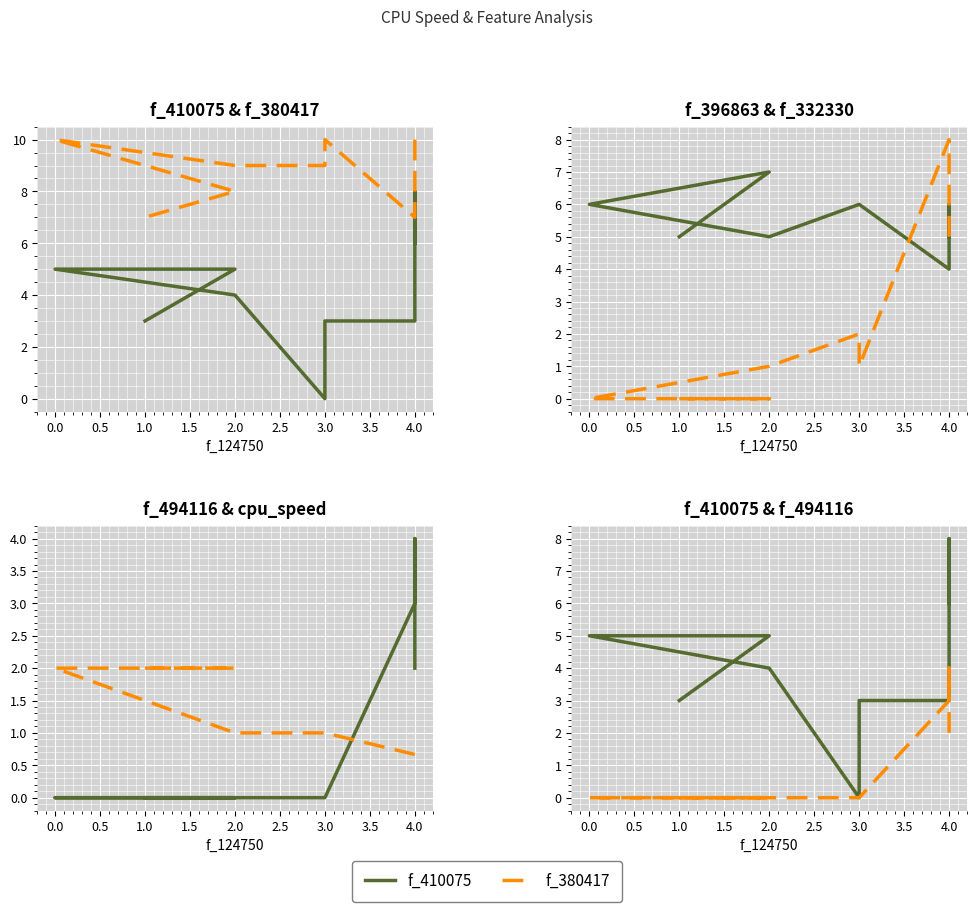

What is the maximum value shown in the chart?

10.0